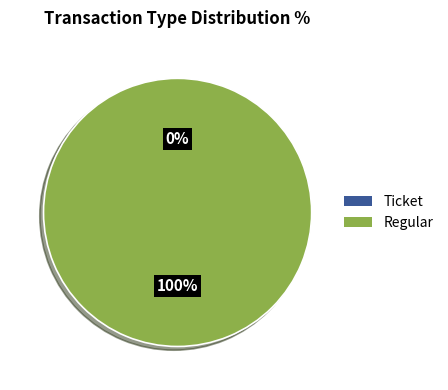

To the nearest percent, what is the difference between the Ticket and Regular slice percentages?

100%